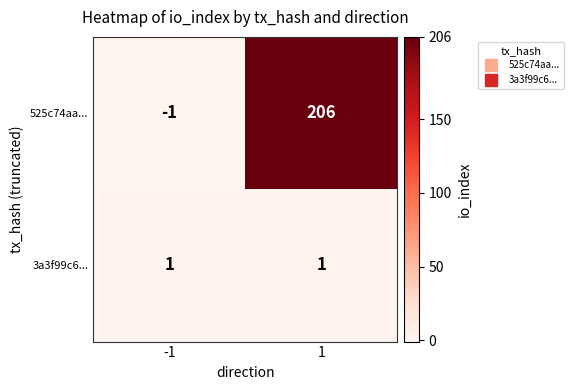

Reading left to right, what are all the values shown in this chart?

525c74aa...: -1	206
3a3f99c6...: 1	1